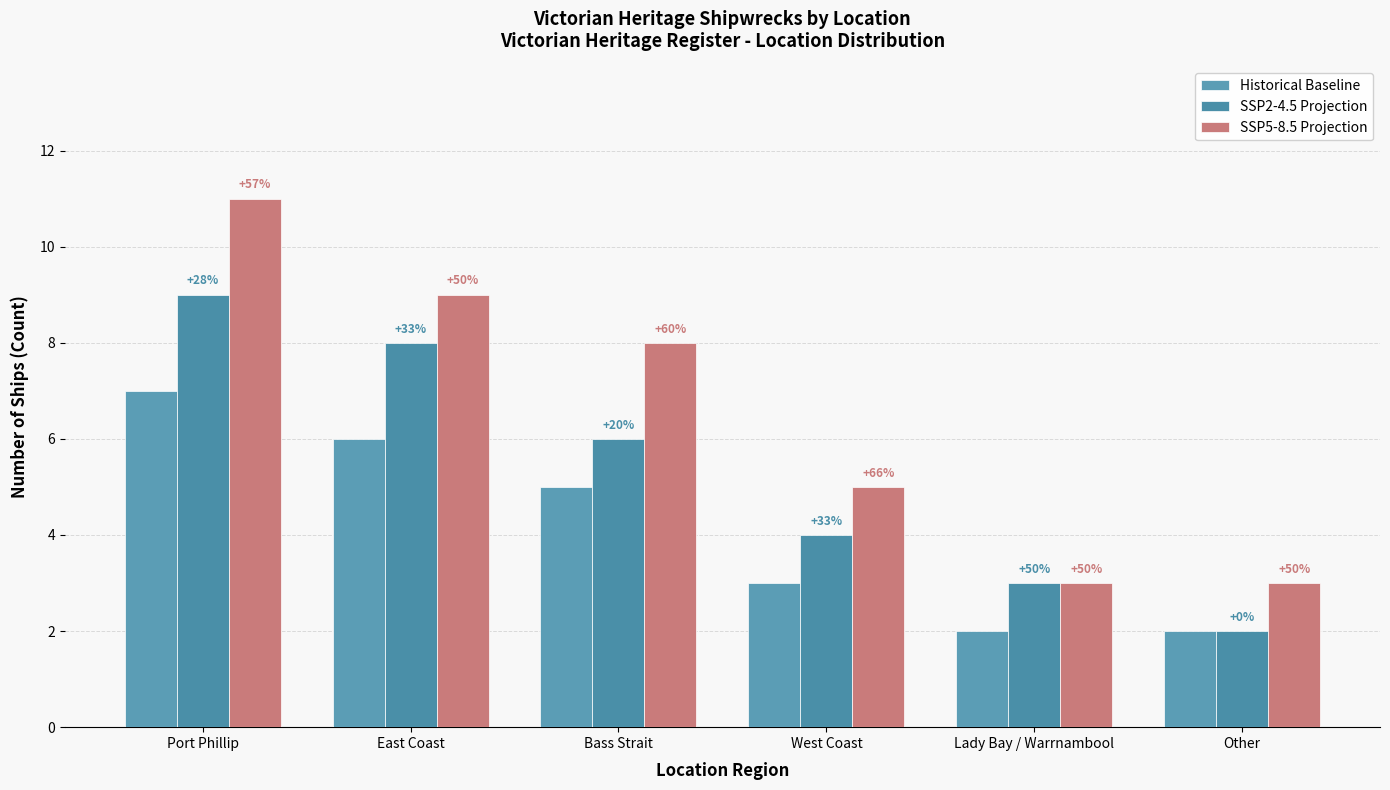

Where is SSP5-8.5 Projection nearest to the value 7?

Bass Strait